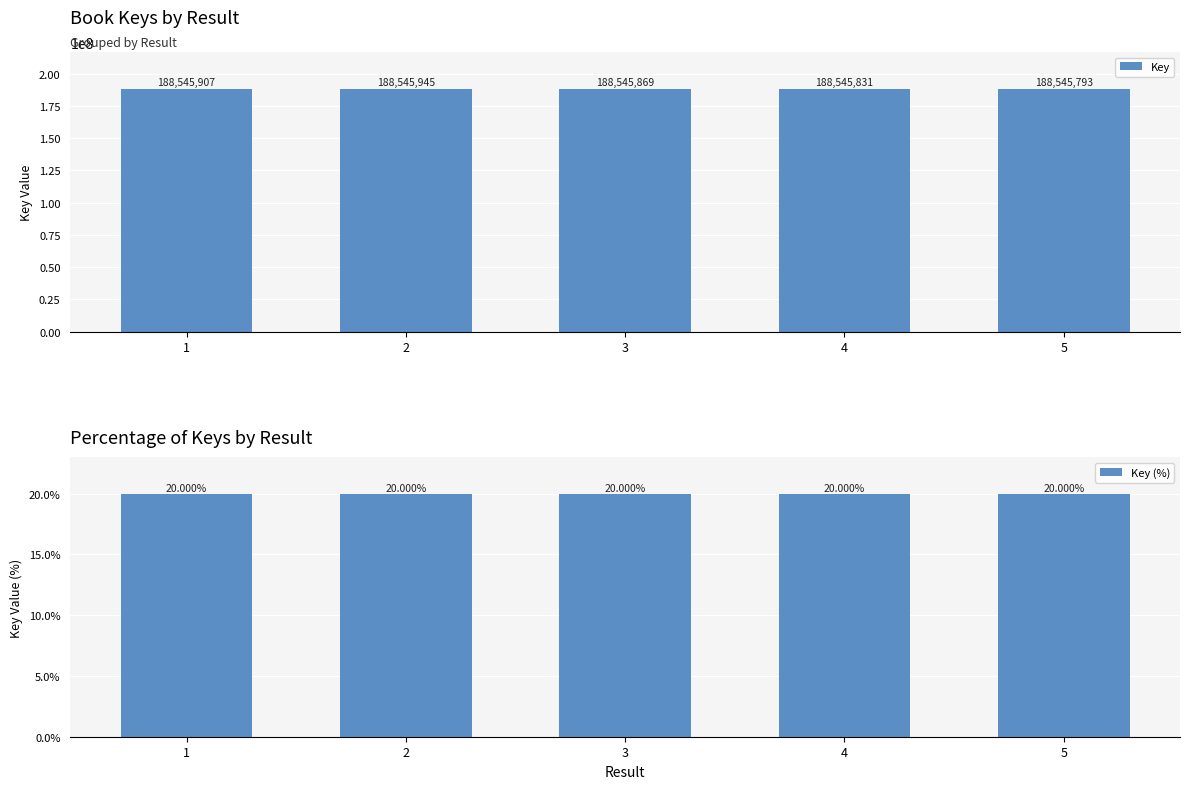

Rank the categories by Key (%) value from lowest to highest.

5, 4, 3, 1, 2